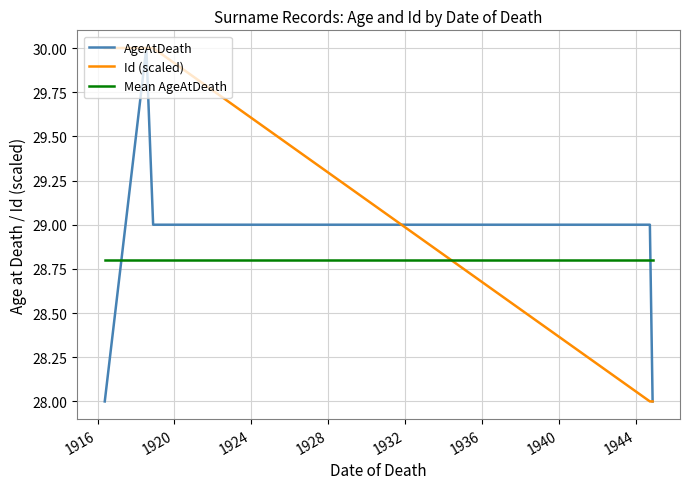

How many intersections are there between Mean AgeAtDeath and AgeAtDeath?

2